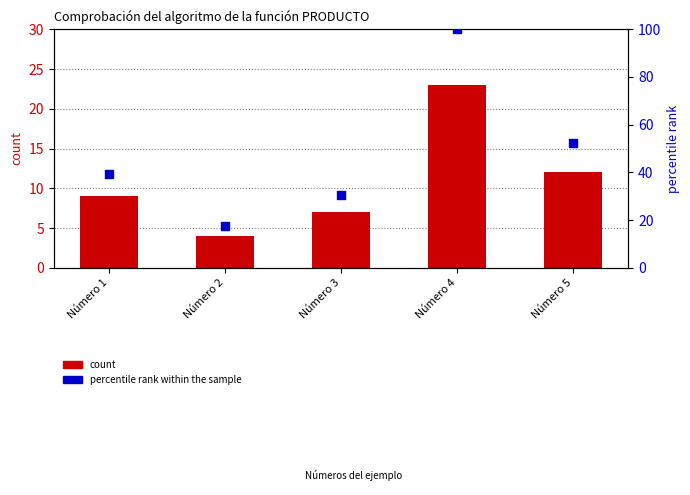

At how many categories does at least one series exceed 76?

1